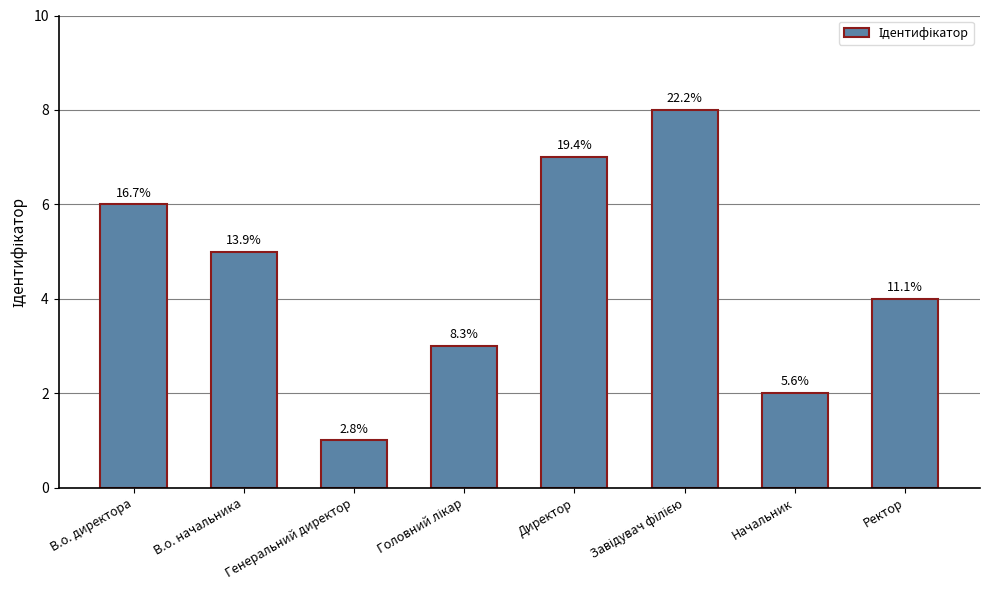

Does the chart contain any negative values?

No